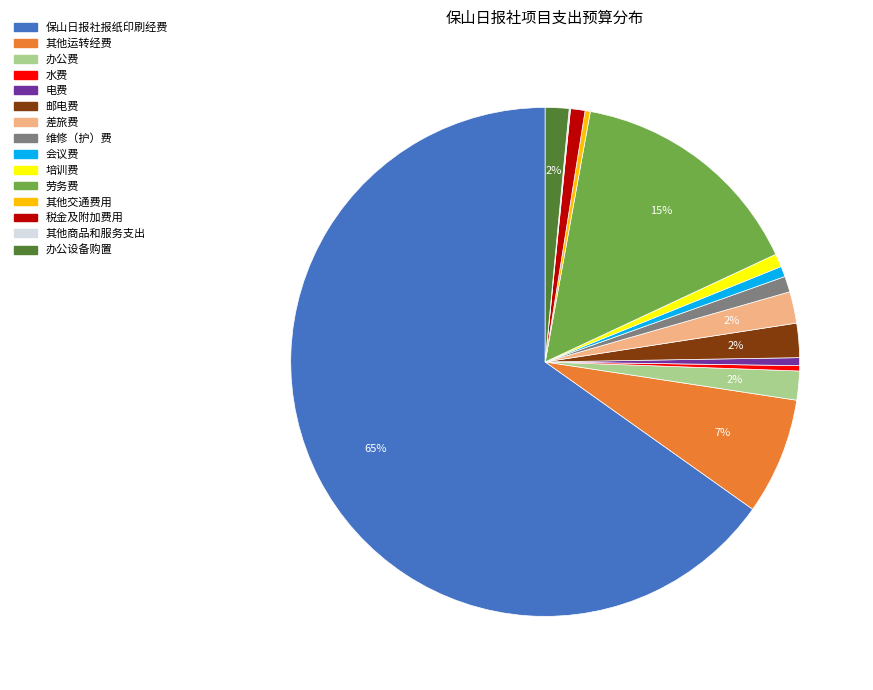

Between 保山日报社报纸印刷经费 and 会议费, which is larger?

保山日报社报纸印刷经费